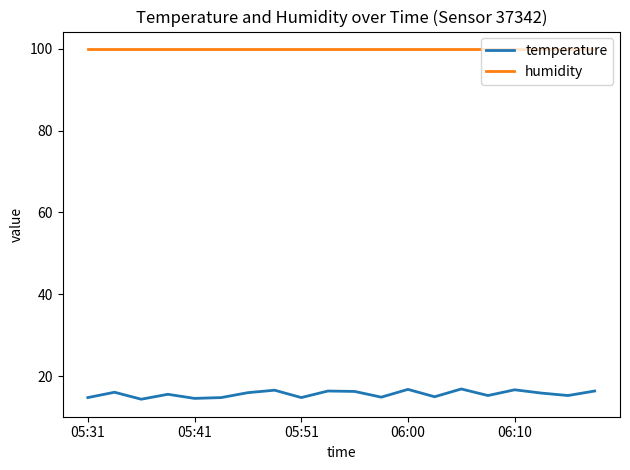

Which series has the largest total across all categories?

humidity